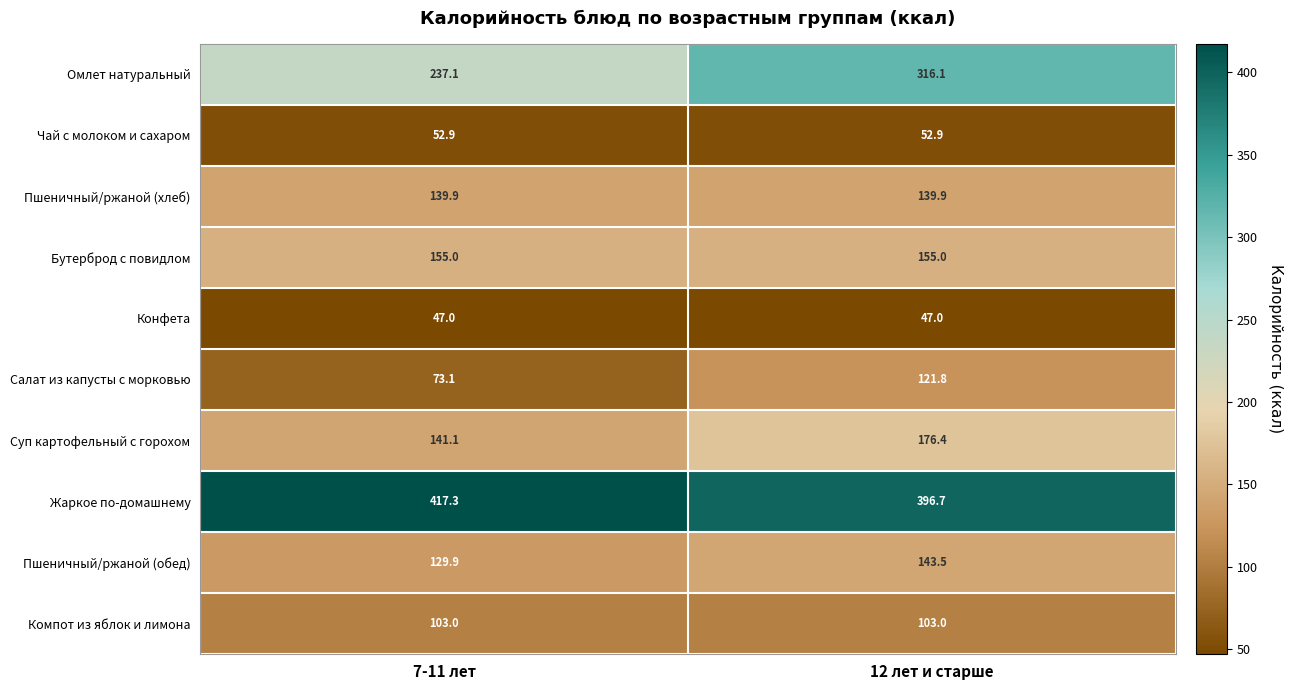

Between 7-11 лет and 12 лет и старше, which series saw the biggest shift?

Омлет натуральный